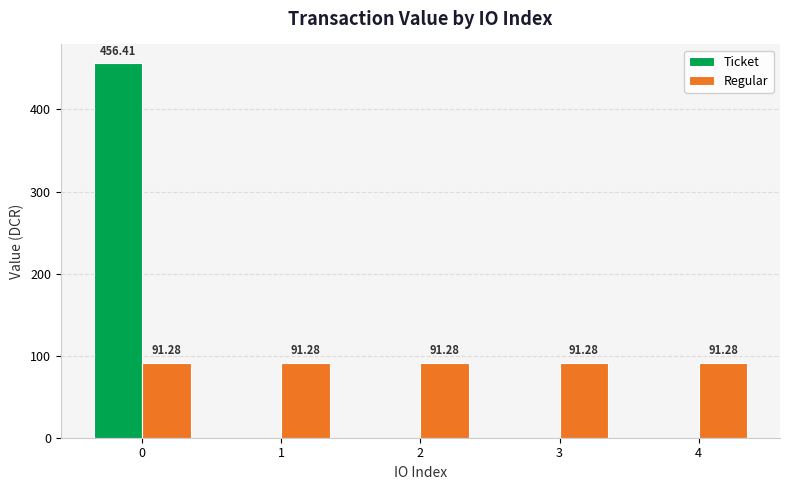

Reading left to right, what are all the values shown in this chart?

Ticket: 0=456.4	1=0.0	2=0.0	3=0.0	4=0.0
Regular: 0=91.3	1=91.3	2=91.3	3=91.3	4=91.3